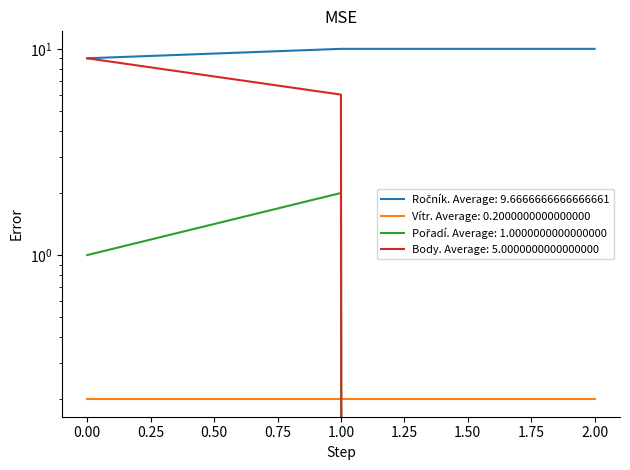

What is the average value of the Body series?

5